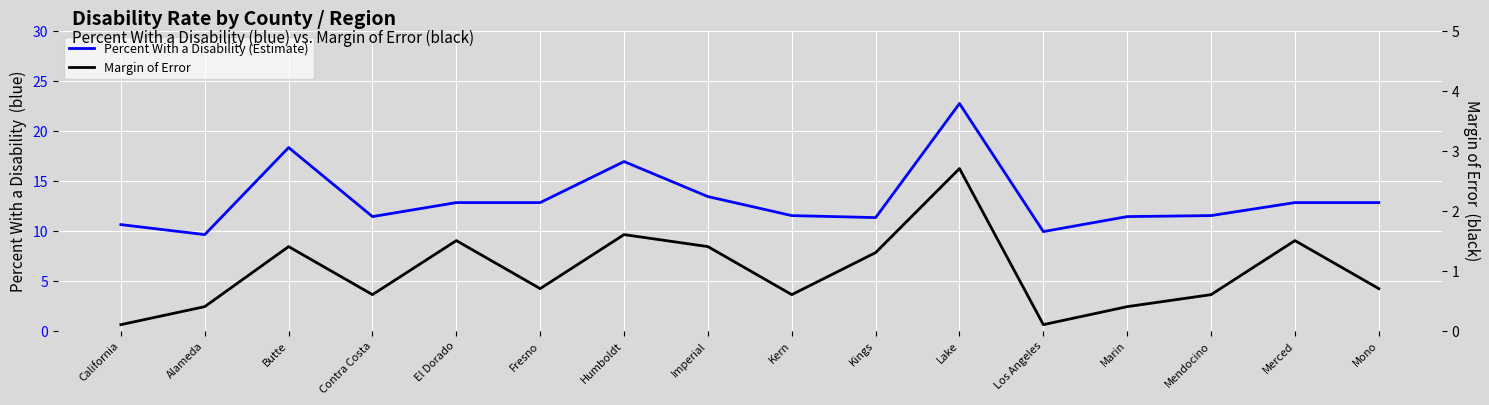

What is the total value across all series at Kern?

12.1